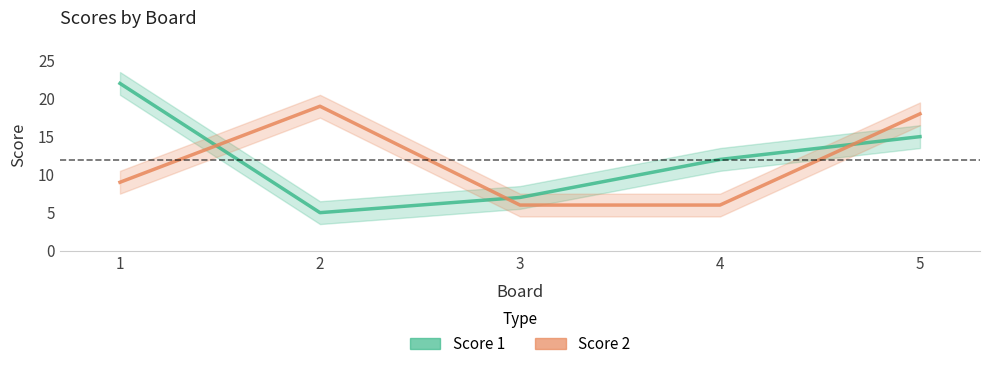

Reading left to right, extract all data points from this chart.

Score 1: 1=22	2=5	3=7	4=12	5=15
Score 2: 1=9	2=19	3=6	4=6	5=18